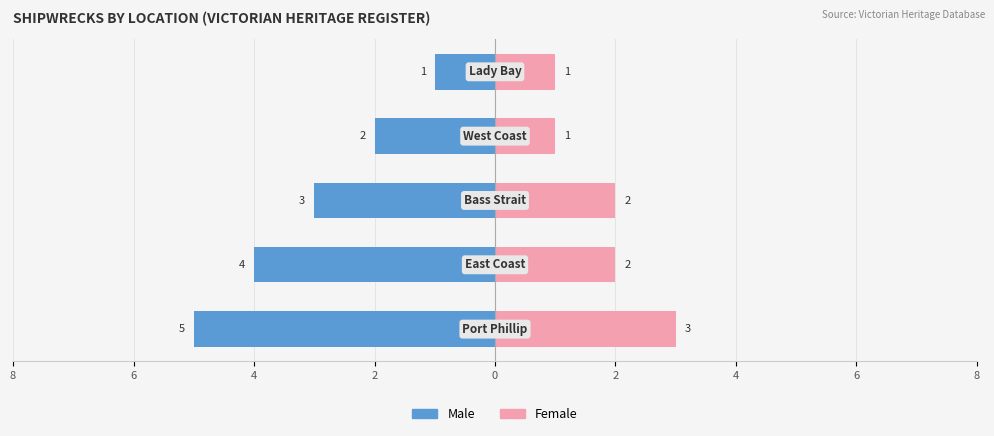

What is the value of the Male bar at the 4th from the left?

-2